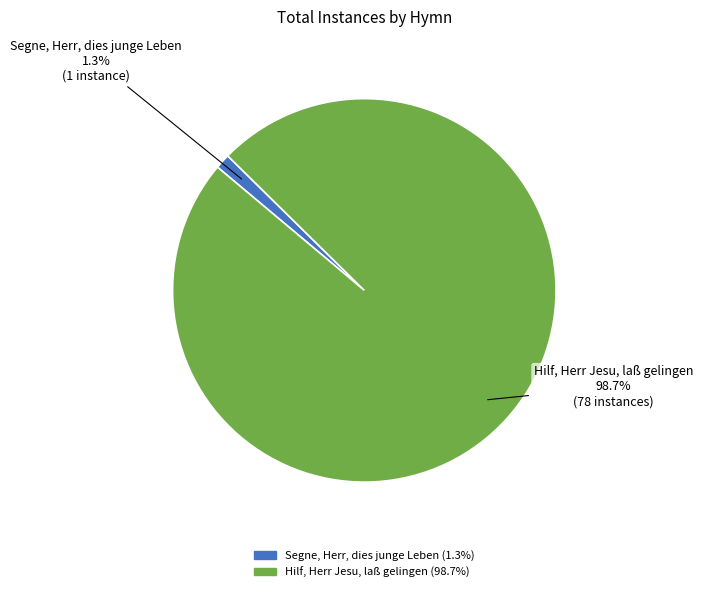

To the nearest percent, what is the combined percentage of Hilf, Herr Jesu, laß gelingen and Segne, Herr, dies junge Leben?

100%